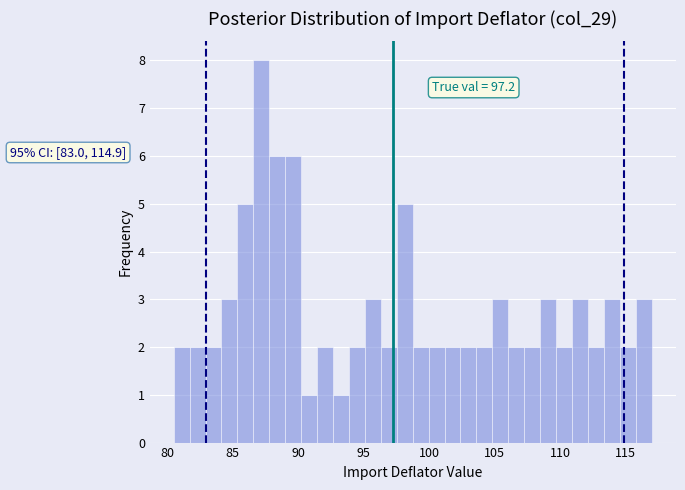

Around what value on the x-axis is the tallest bar? Give the approximate position of its centre, as read against the axis.

87.0